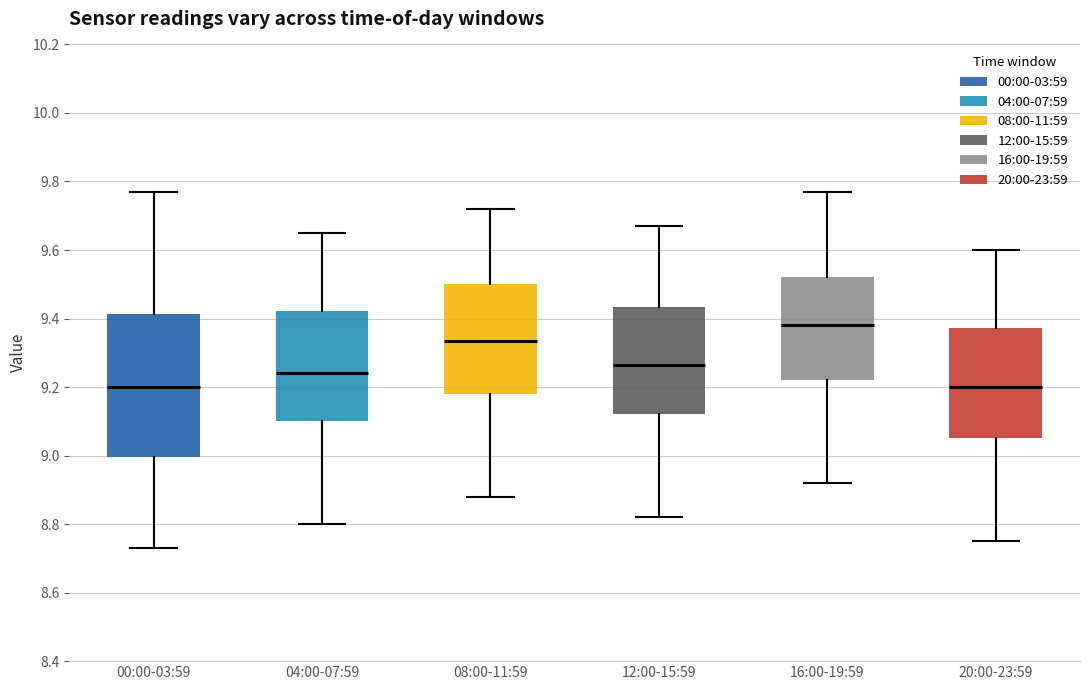

Which box is the tallest, from its lower edge to its upper edge?

00:00-03:59